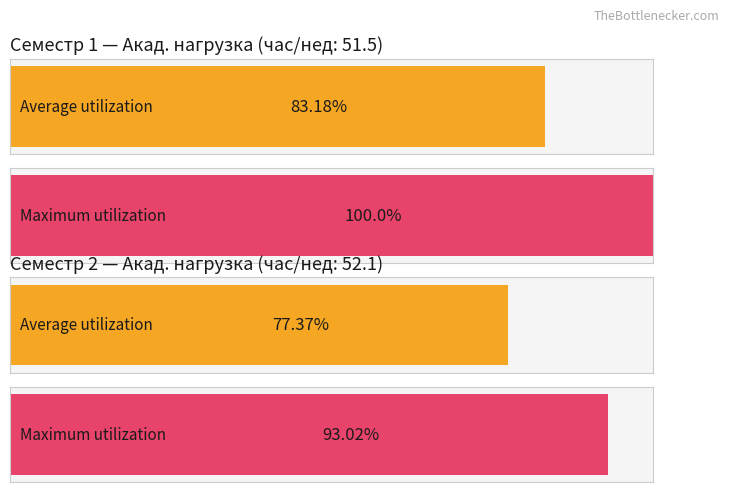

Is it true that Average utilization equals 18.8 at Контактная работа?

False